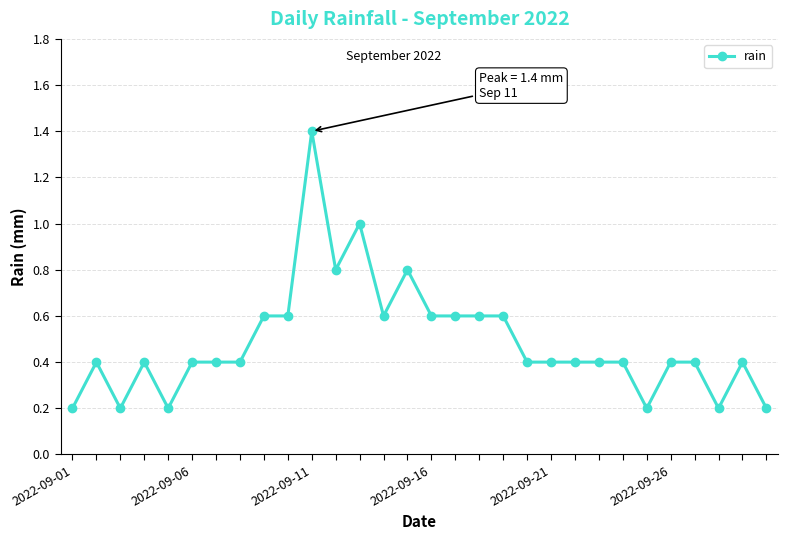

Reading right to left, list all the values displayed in this chart.

0.2	0.4	0.2	0.4	0.4	0.2	0.4	0.4	0.4	0.4	0.4	0.6	0.6	0.6	0.6	0.8	0.6	1.0	0.8	1.4	0.6	0.6	0.4	0.4	0.4	0.2	0.4	0.2	0.4	0.2